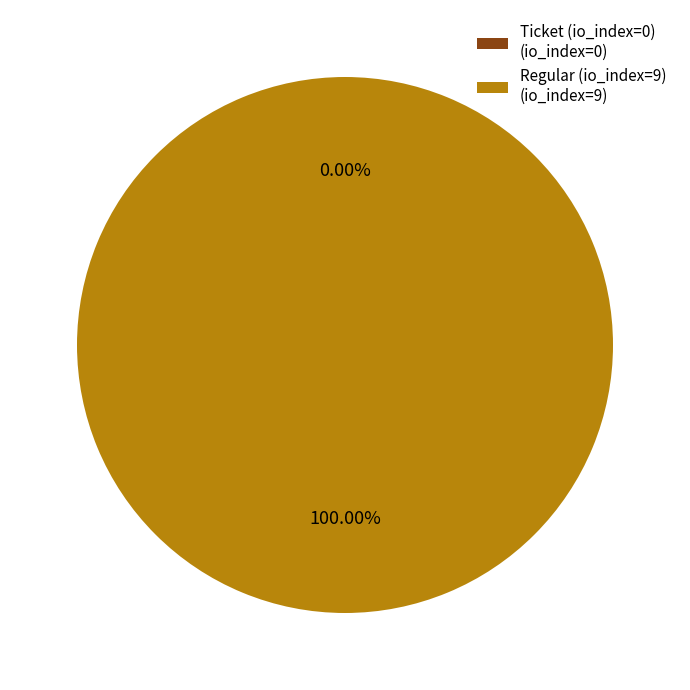

What is the smallest slice in the pie chart?

Ticket (io_index=0)